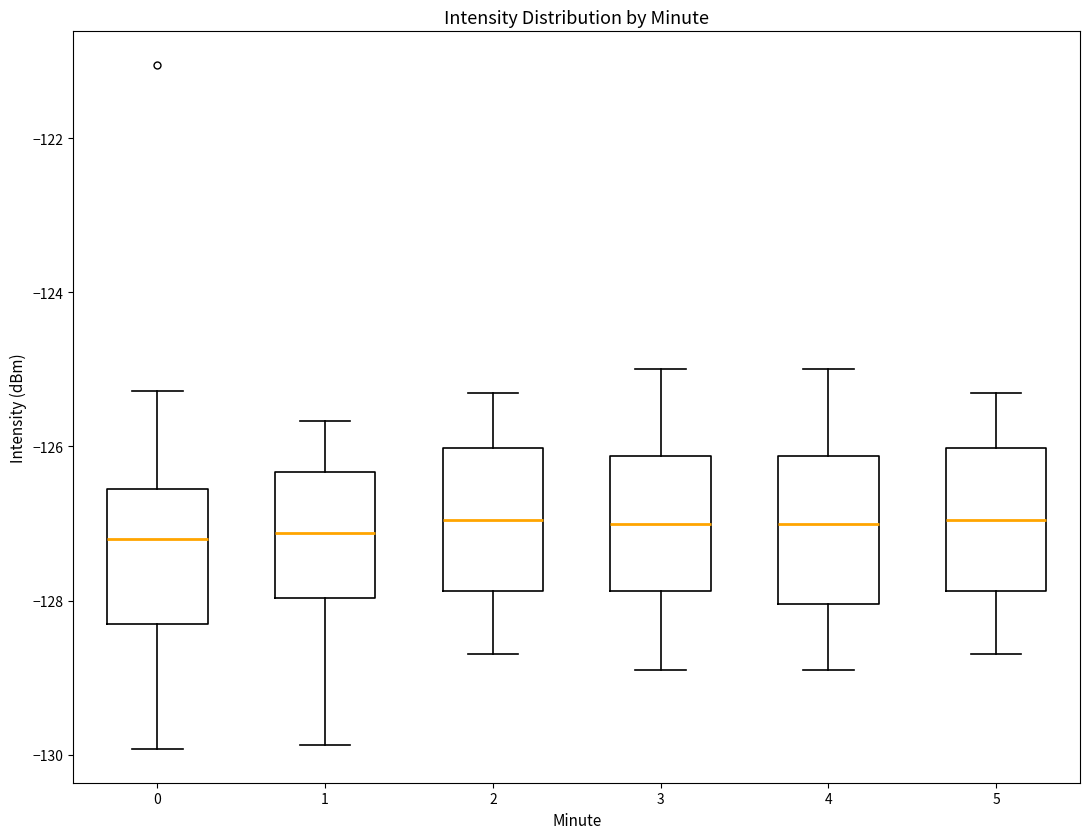

Where is the upper edge of the box at x = 0 on the y-axis? The values are not printed on the chart, so give them approximately, as read against the axis.

-126.6